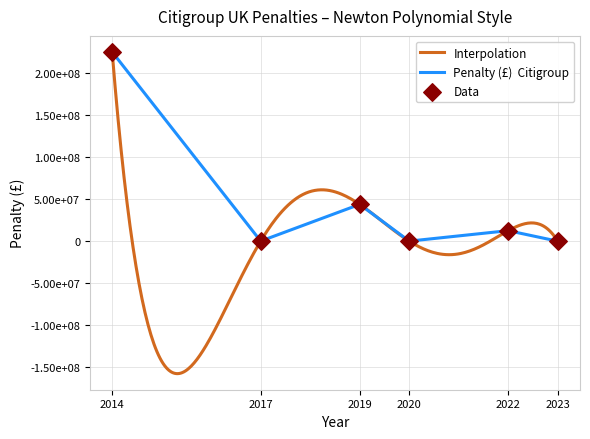

At which category is the sum across all series the highest?

2014